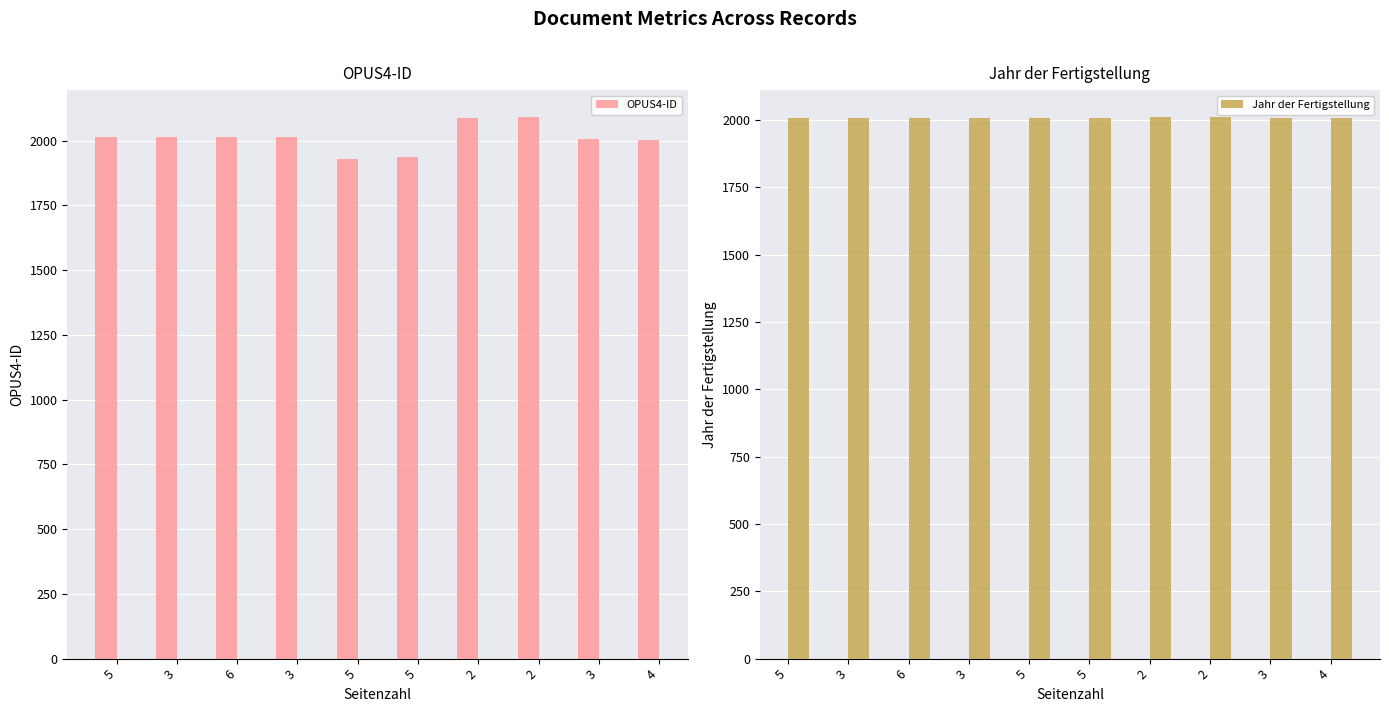

Which category has the lowest value in the OPUS4-ID series?

5